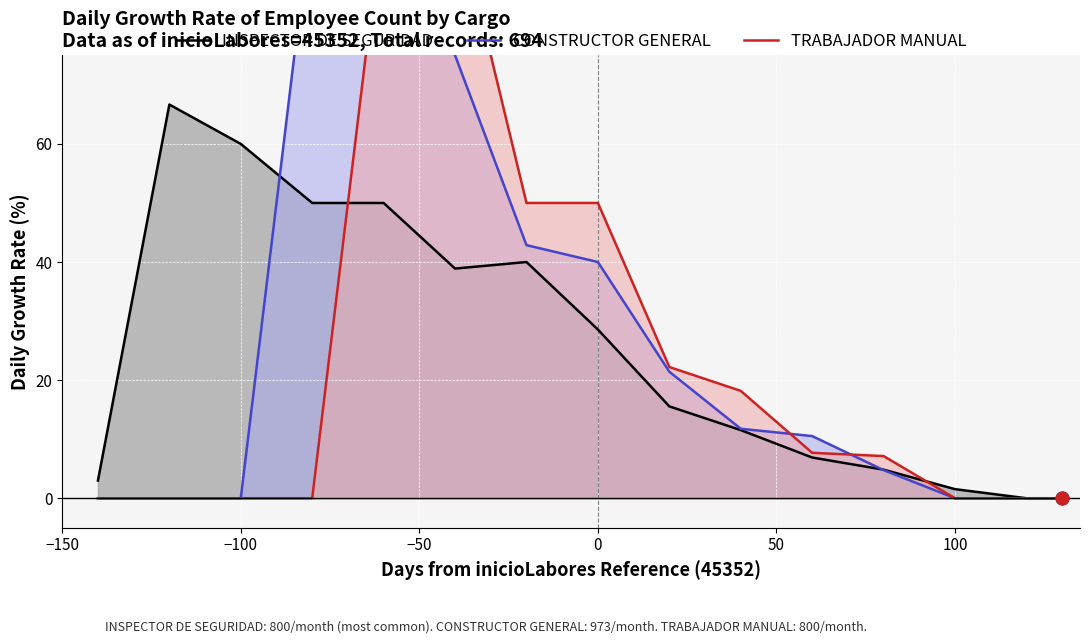

How many lines are shown in the chart?

3